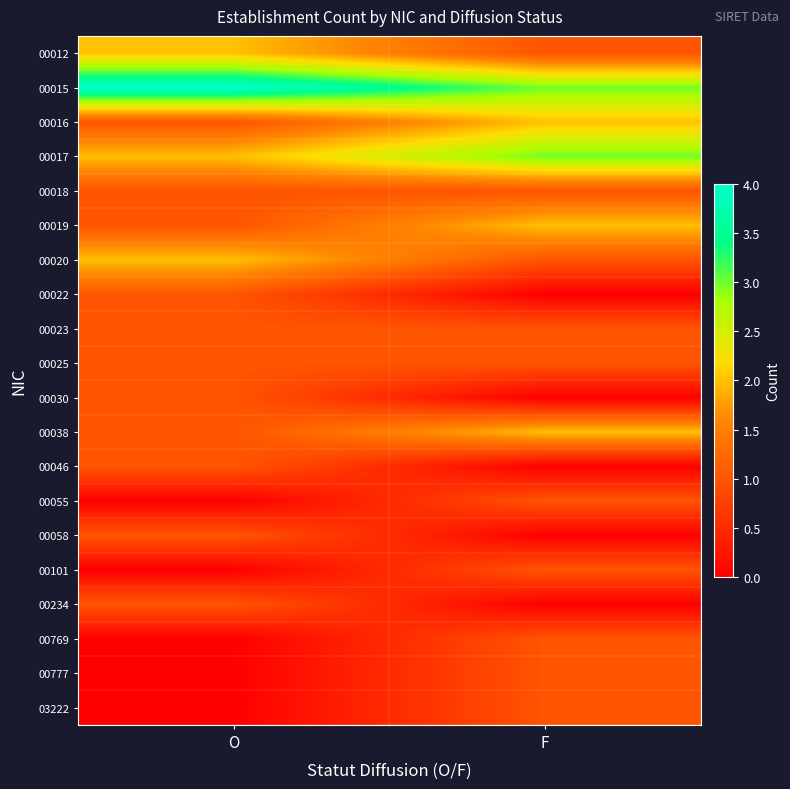

What is the spread (max minus min) of values at O?

4